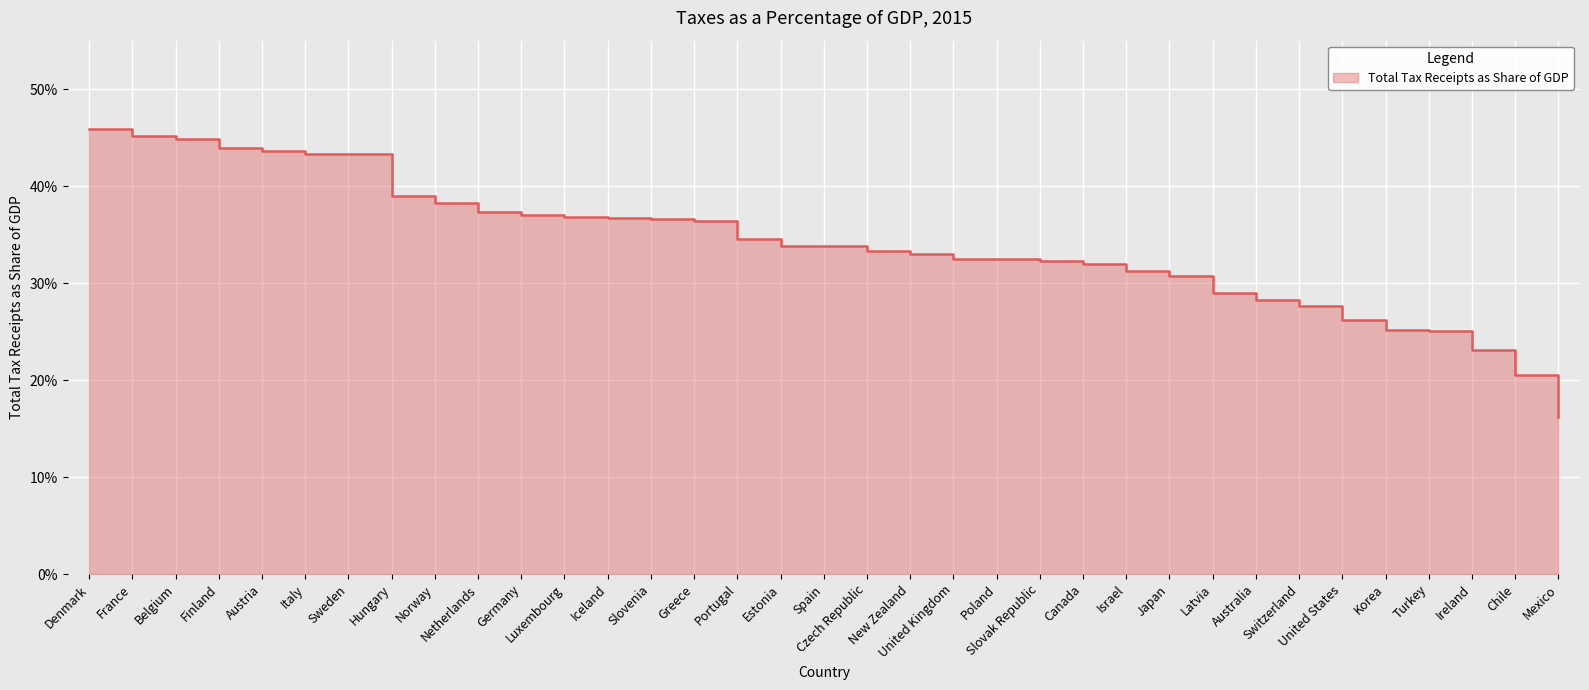

Reading left to right, what are all the values shown in this chart?

Denmark=0.5	France=0.5	Belgium=0.4	Finland=0.4	Austria=0.4	Italy=0.4	Sweden=0.4	Hungary=0.4	Norway=0.4	Netherlands=0.4	Germany=0.4	Luxembourg=0.4	Iceland=0.4	Slovenia=0.4	Greece=0.4	Portugal=0.3	Estonia=0.3	Spain=0.3	Czech Republic=0.3	New Zealand=0.3	United Kingdom=0.3	Poland=0.3	Slovak Republic=0.3	Canada=0.3	Israel=0.3	Japan=0.3	Latvia=0.3	Australia=0.3	Switzerland=0.3	United States=0.3	Korea=0.3	Turkey=0.3	Ireland=0.2	Chile=0.2	Mexico=0.2